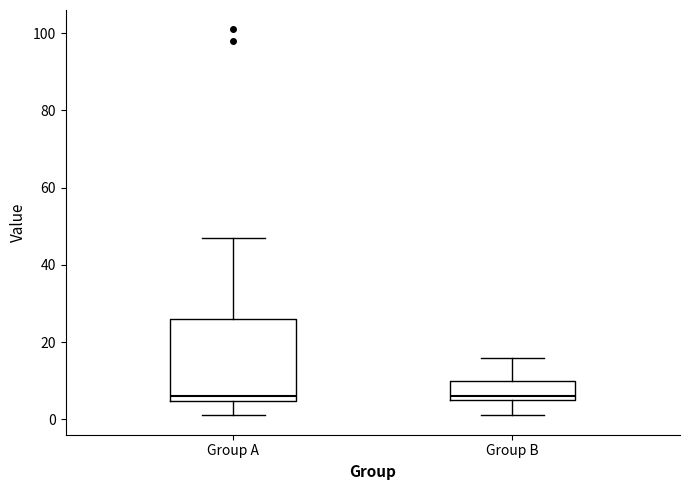

Which box is the tallest, from its lower edge to its upper edge?

Group A